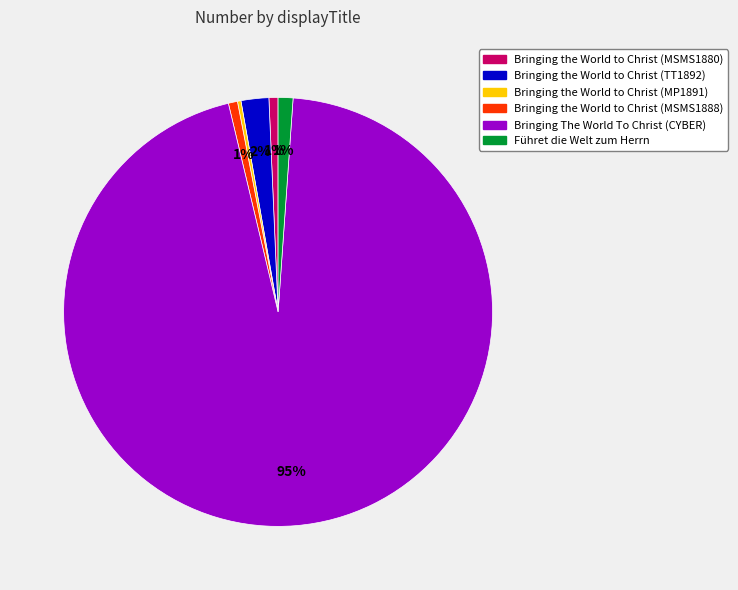

To the nearest percent, what is the average slice percentage?

17%